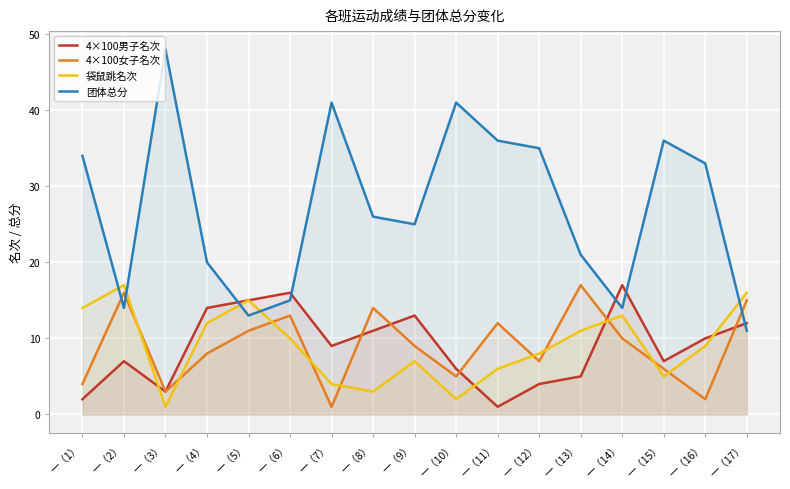

List the labels in order of 4×100男子名次 value, largest first.

一（14）, 一（6）, 一（5）, 一（4）, 一（9）, 一（17）, 一（8）, 一（16）, 一（7）, 一（2）, 一（15）, 一（10）, 一（13）, 一（12）, 一（3）, 一（1）, 一（11）